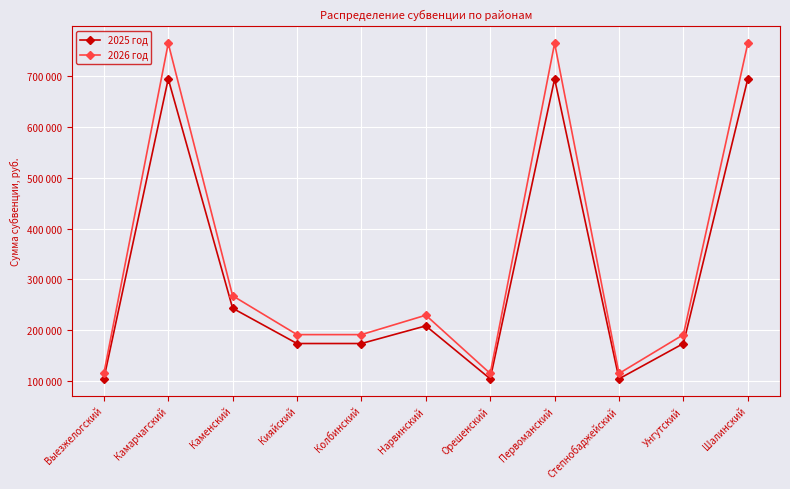

Between Колбинский and Степнобаджейский, which series saw the biggest shift?

2026 год